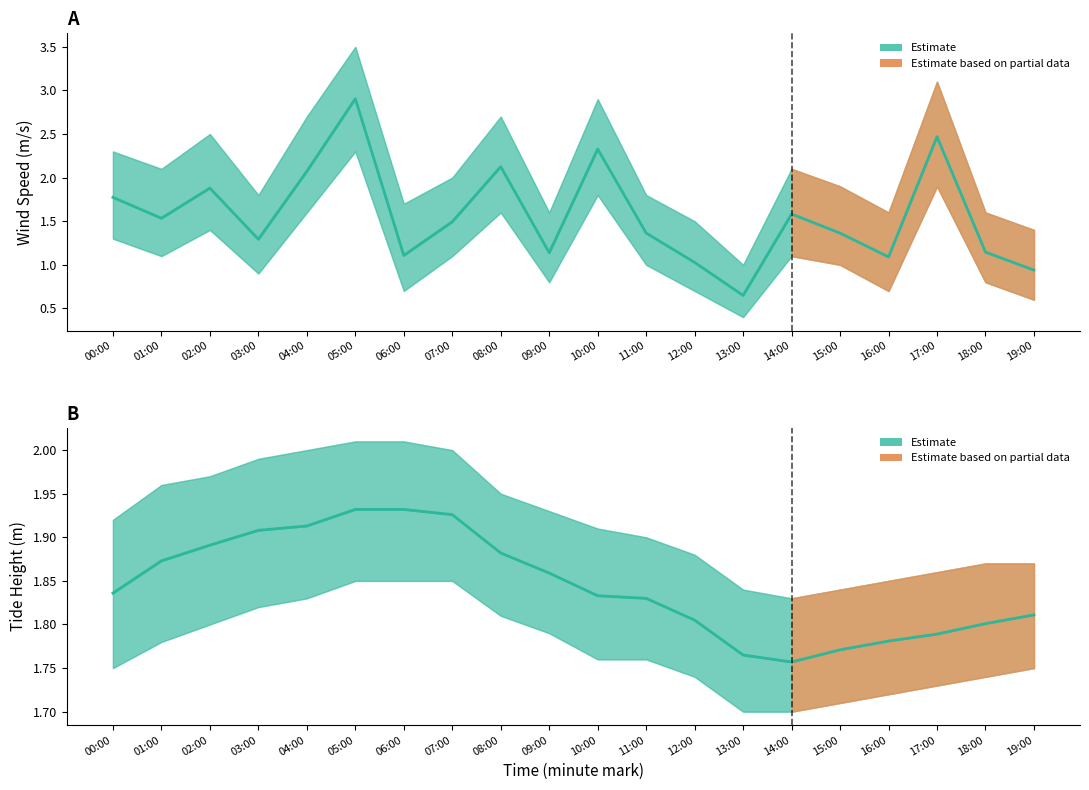

Does the chart display data point markers on the line(s)?

No